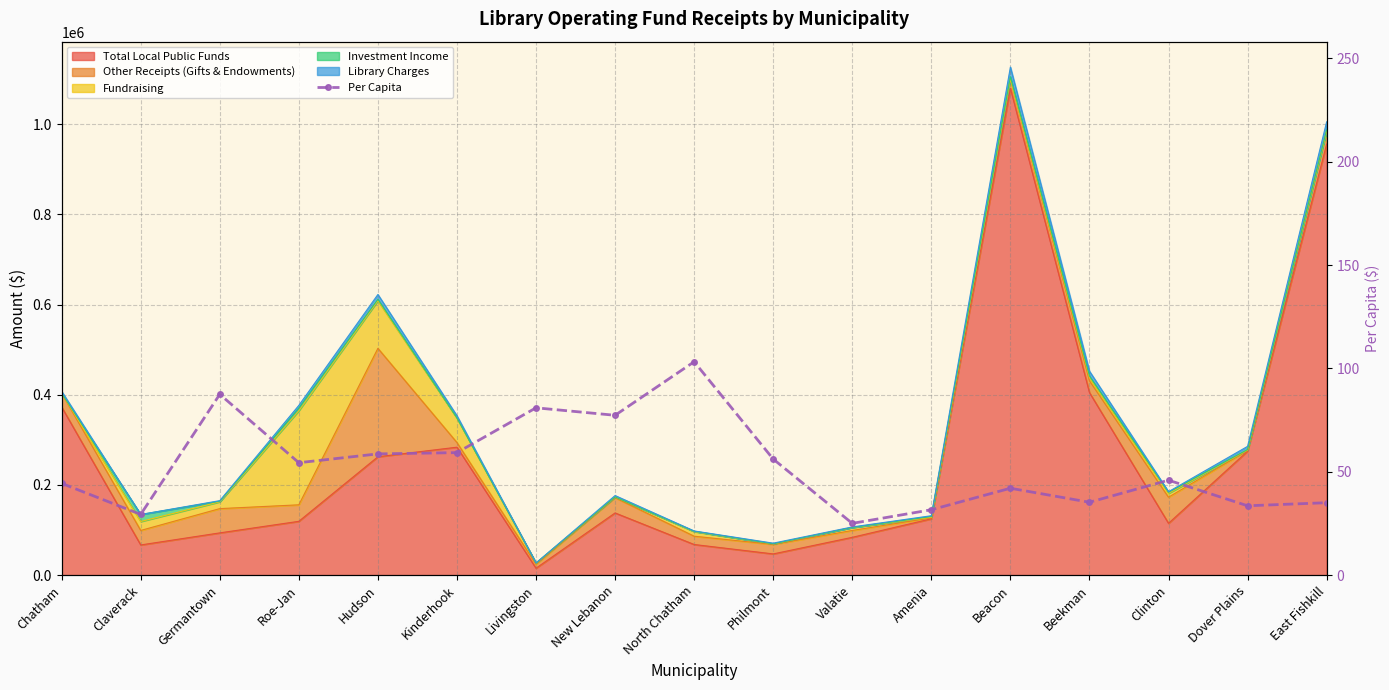

At which category does the chart reach its peak across all series?

North Chatham